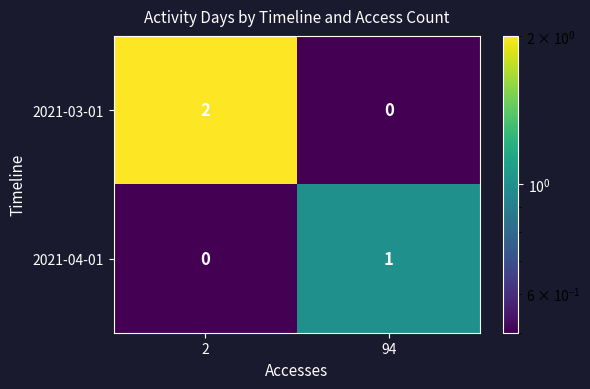

At how many categories does at least one series exceed 0?

2